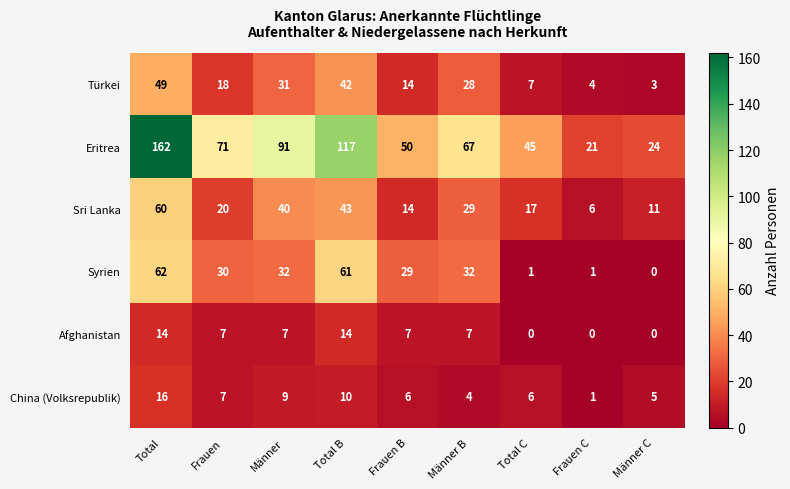

How many data points in Sri Lanka are less than 20?

4